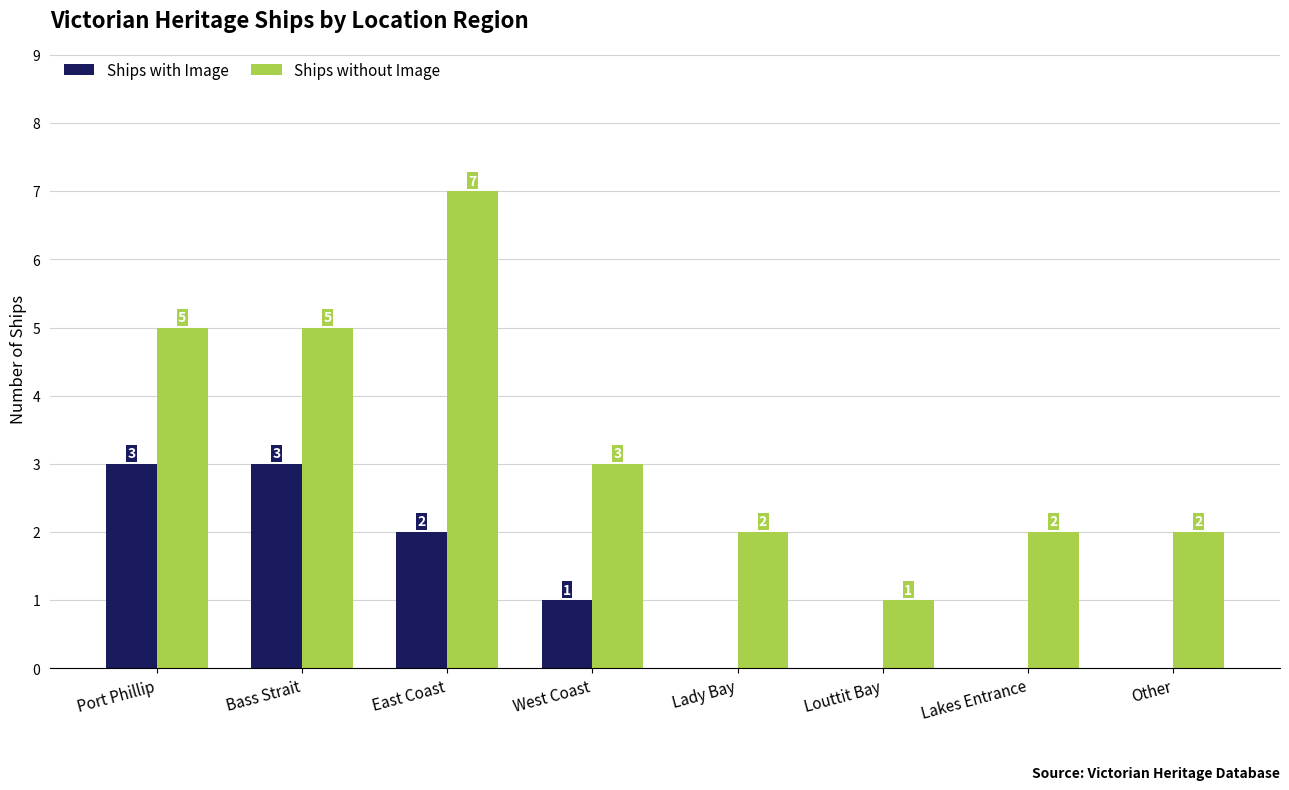

Are the bars grouped side by side (vs. stacked)?

Yes